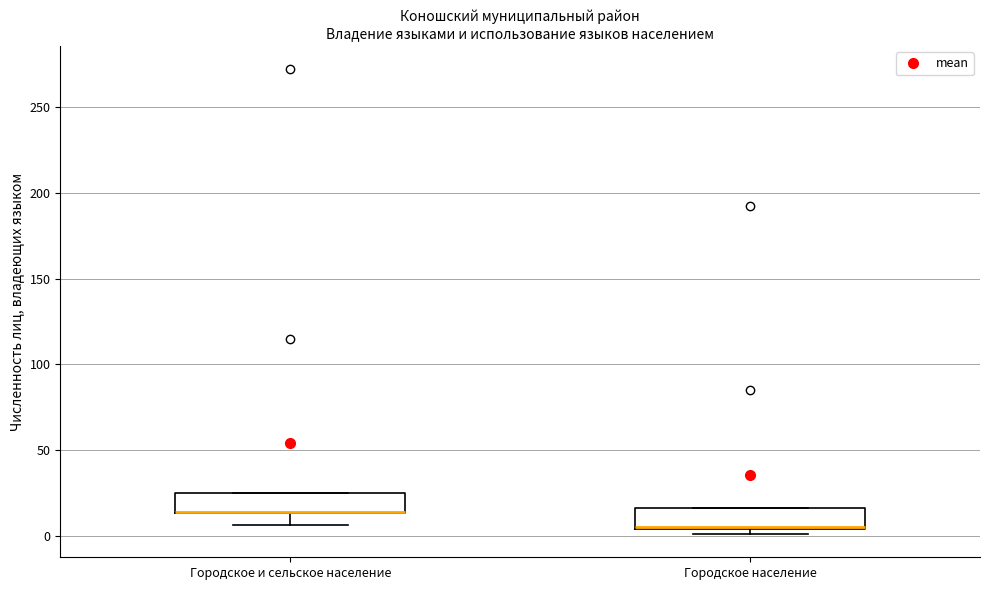

Where does the lower whisker of the box for Городское и сельское население end on the y-axis? The values are not printed on the chart, so give them approximately, as read against the axis.

5